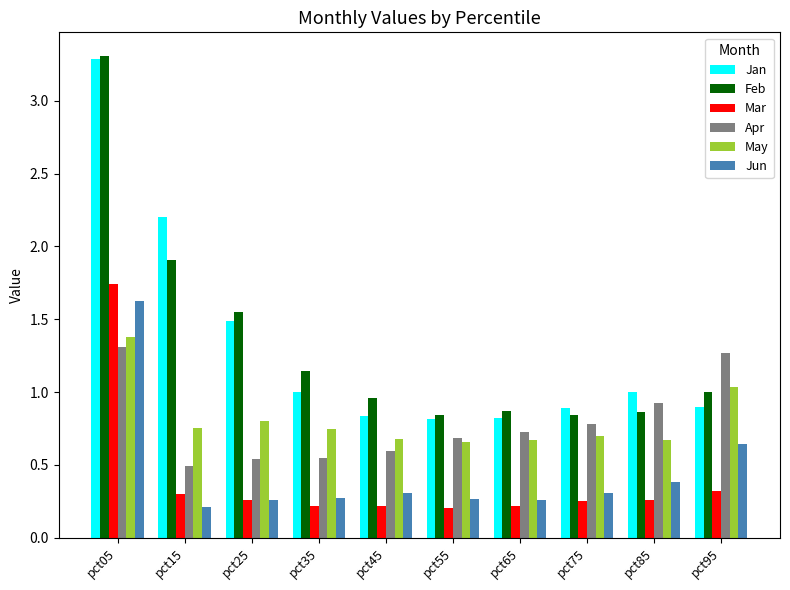

At which category does the chart reach its peak across all series?

pct05